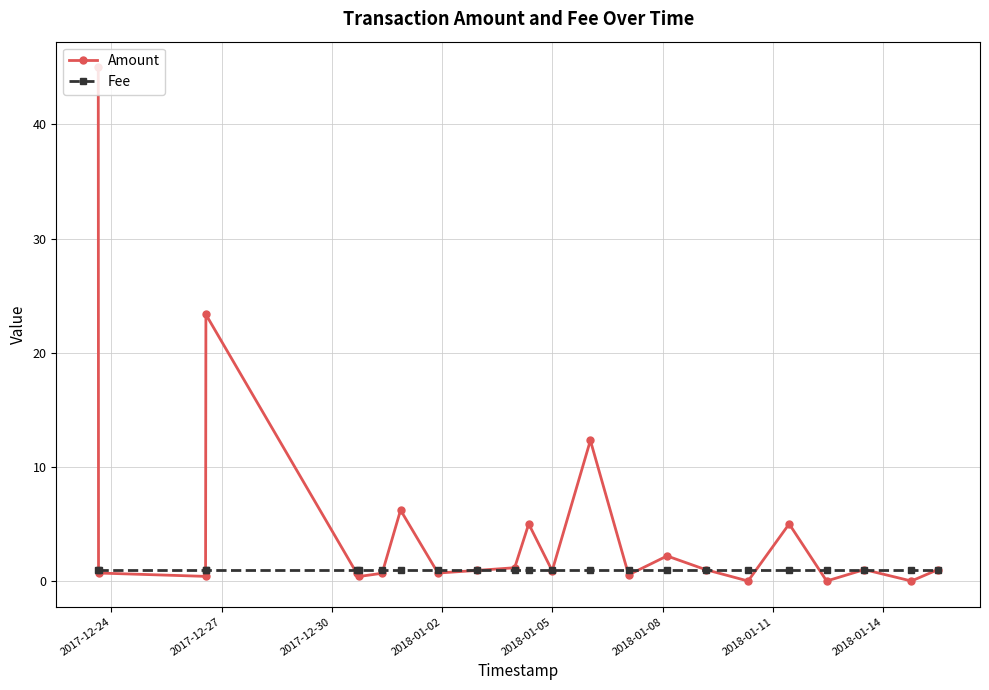

Which series has the widest spread of values?

Amount